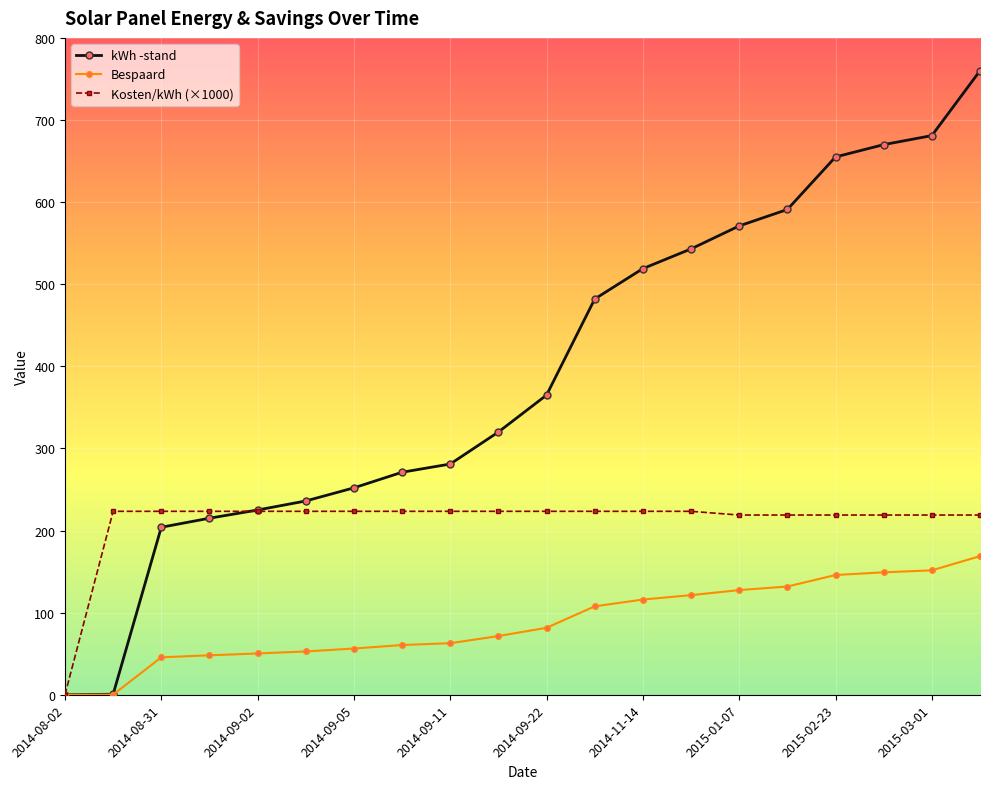

What is the value of the Kosten/kWh (×1000) point at the 8th from the left?

223.4